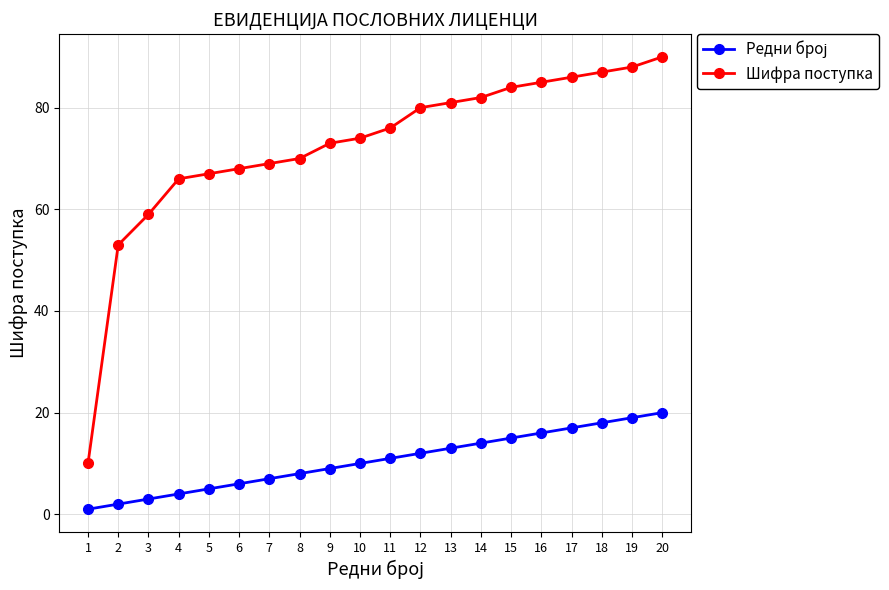

What is the sum of all Шифра поступка values?

1448